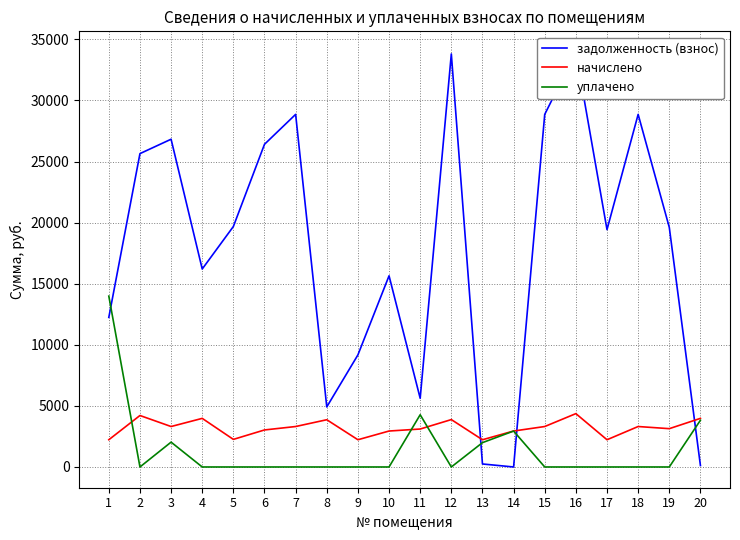

Rank the series at 2 from highest to lowest value.

задолженность (взнос), начислено, уплачено